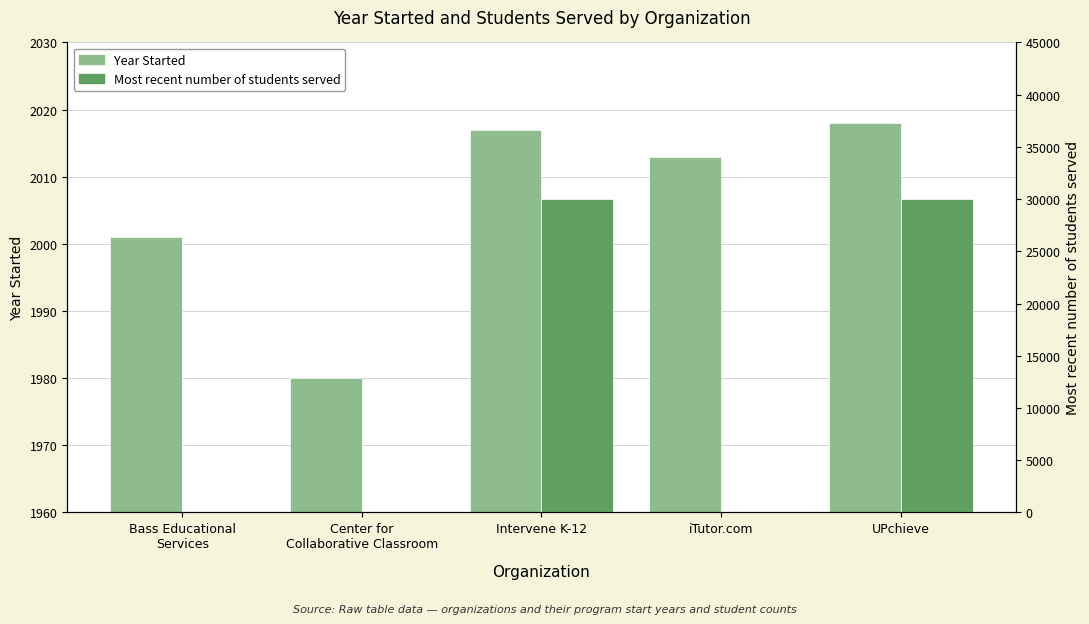

The Most recent number of students served series shows 0 at iTutor.com. True or false?

True